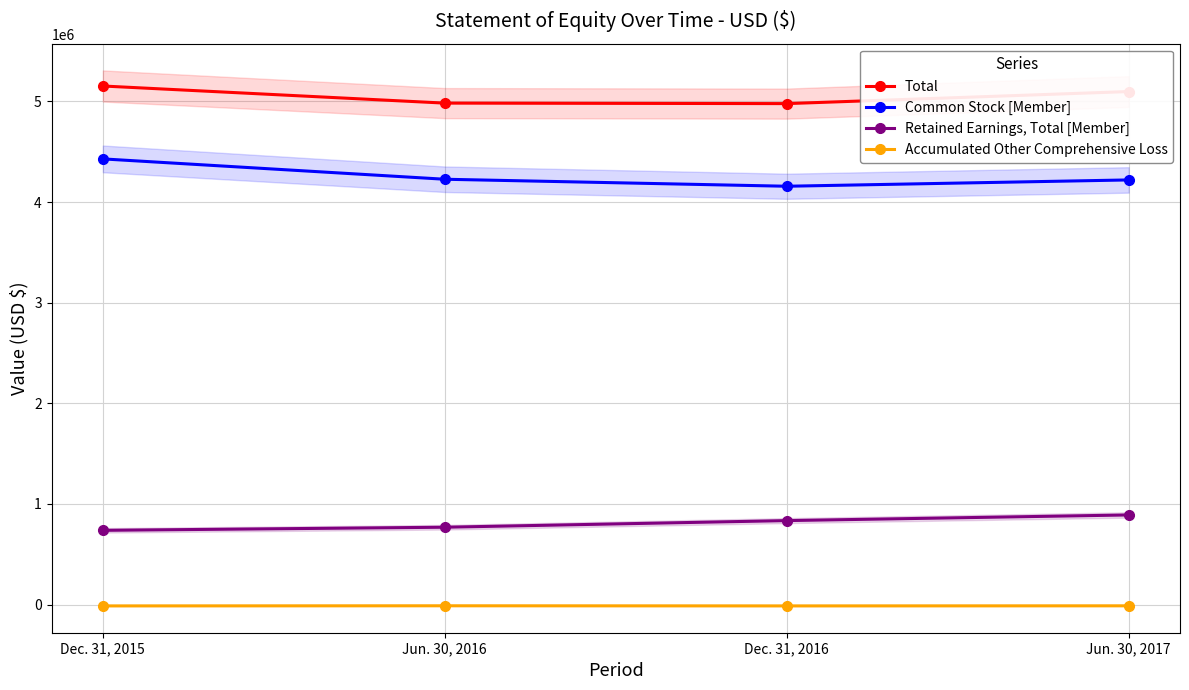

Rank the series by their average value, from lowest to highest.

Accumulated Other Comprehensive Loss, Retained Earnings, Total [Member], Common Stock [Member], Total